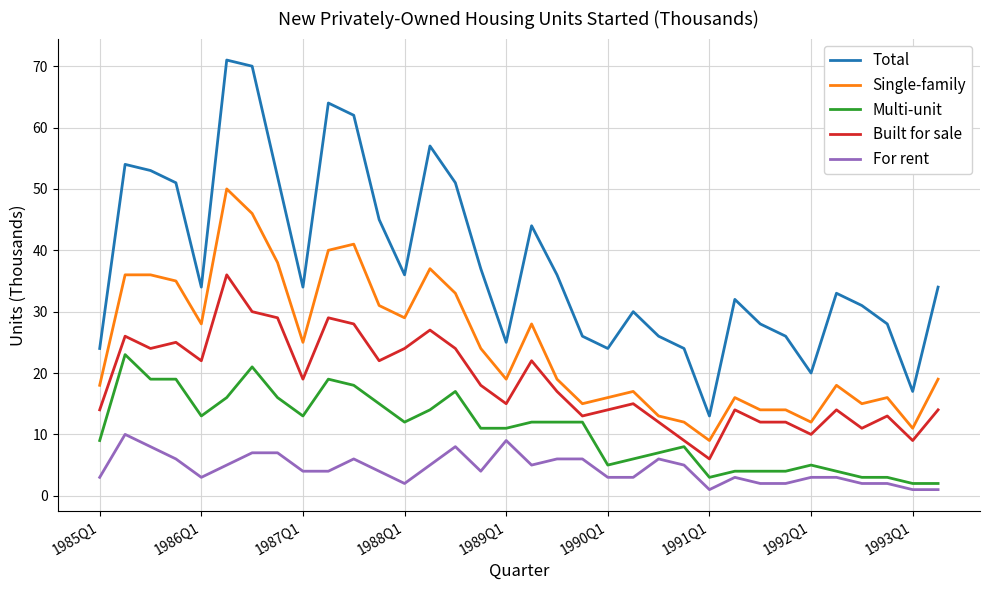

Which series has the largest range (max minus min)?

Total